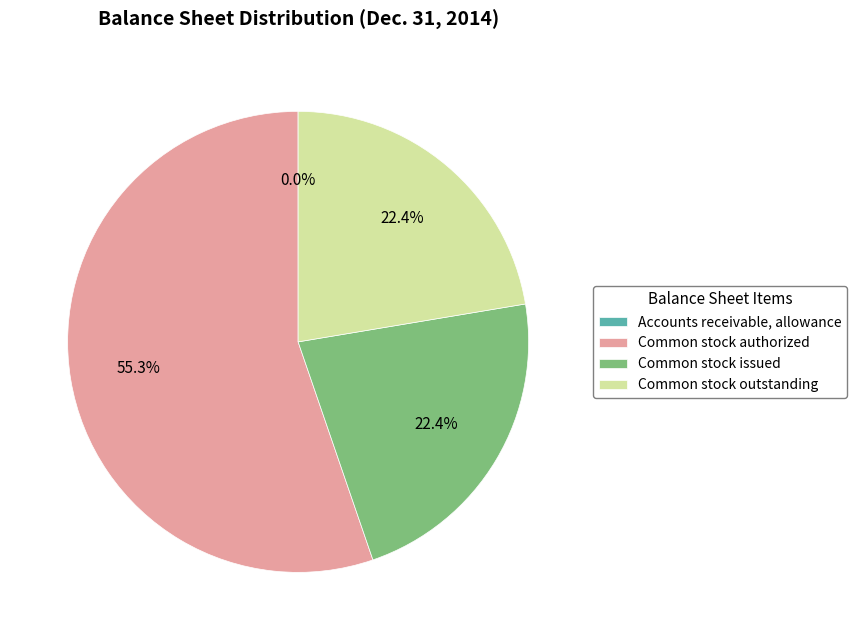

Which slice is the largest?

Common stock authorized